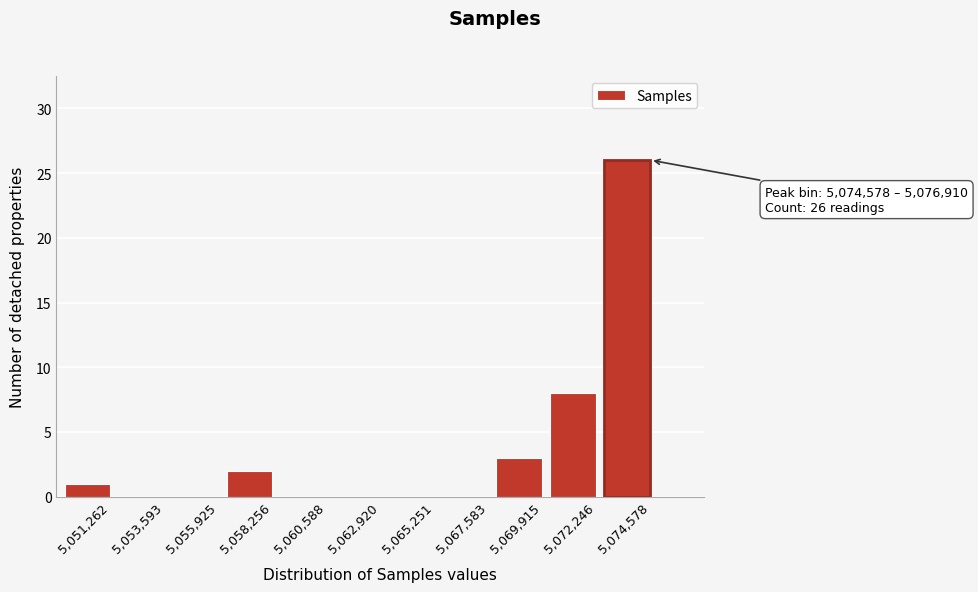

Reading left to right, what are all the values shown in this chart?

5,051,262=1	5,053,593=0	5,055,925=0	5,058,256=2	5,060,588=0	5,062,920=0	5,065,251=0	5,067,583=0	5,069,915=3	5,072,246=8	5,074,578=26